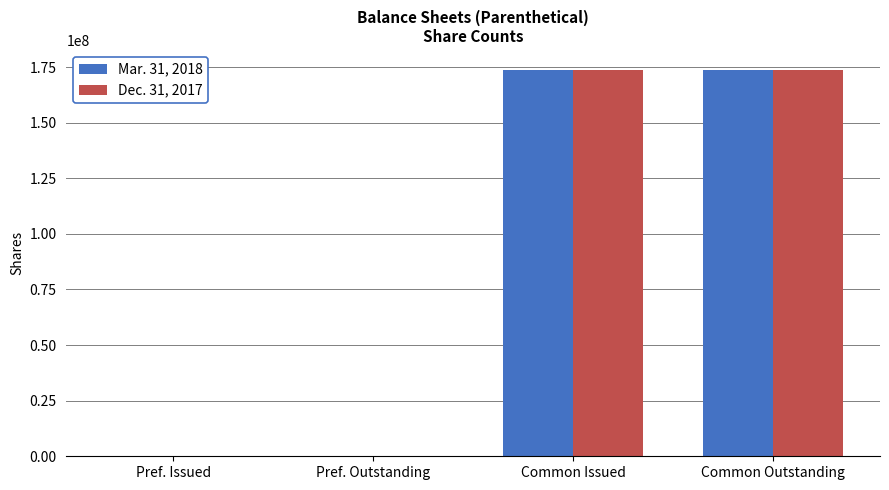

Reading right to left, transcribe all the data shown in this chart.

Mar. 31, 2018: Common Outstanding=173927759	Common Issued=173927759	Pref. Outstanding=161000	Pref. Issued=161000
Dec. 31, 2017: Common Outstanding=173853370	Common Issued=173853370	Pref. Outstanding=161000	Pref. Issued=161000